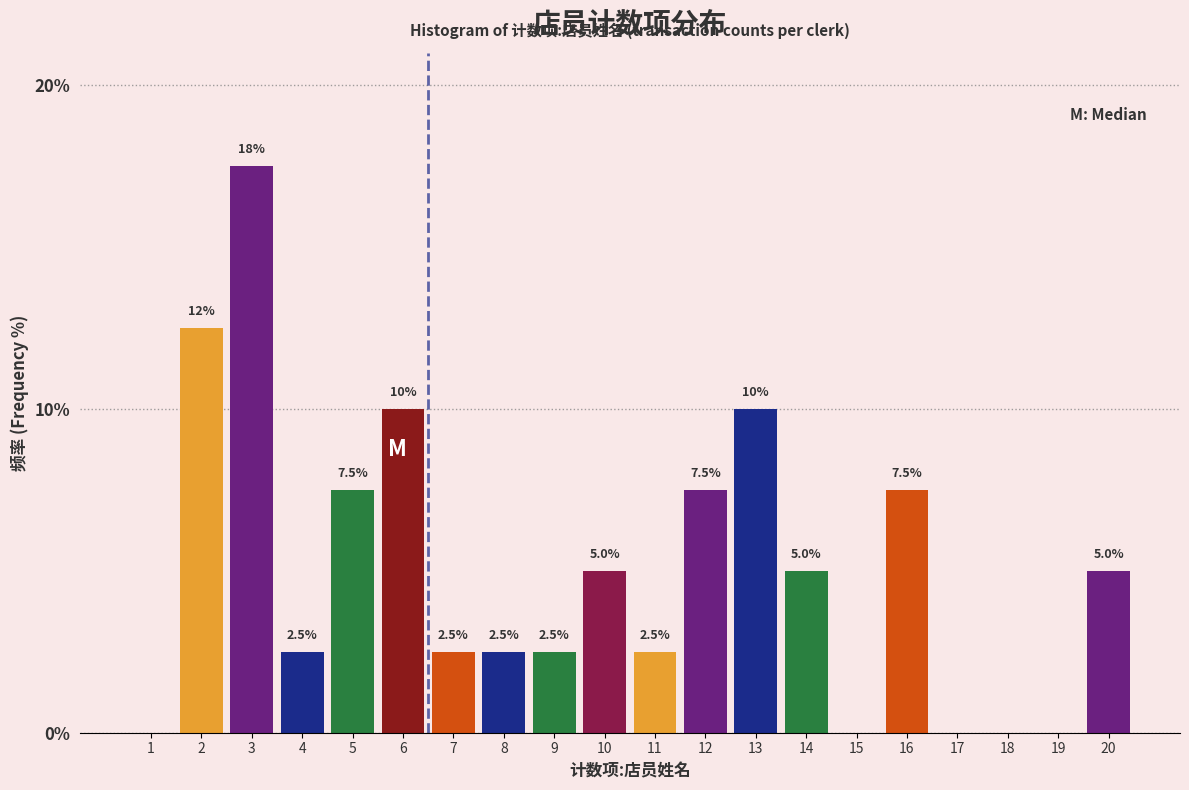

Reading right to left, what are all the values shown in this chart?

20=5.0	19=0.0	18=0.0	17=0.0	16=7.5	15=0.0	14=5.0	13=10.0	12=7.5	11=2.5	10=5.0	9=2.5	8=2.5	7=2.5	6=10.0	5=7.5	4=2.5	3=17.5	2=12.5	1=0.0